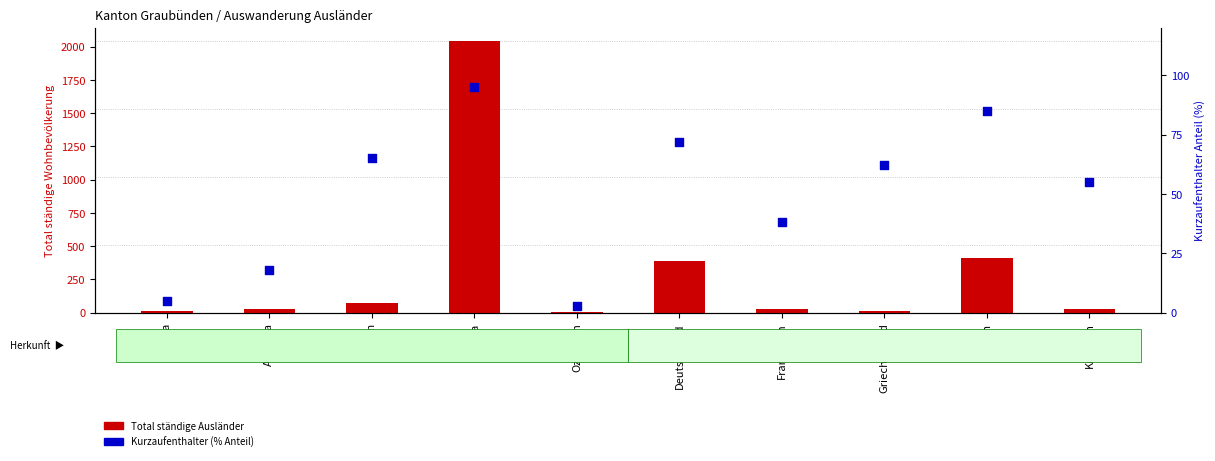

Which series reaches the maximum Y coordinate?

Total ständige Ausländer